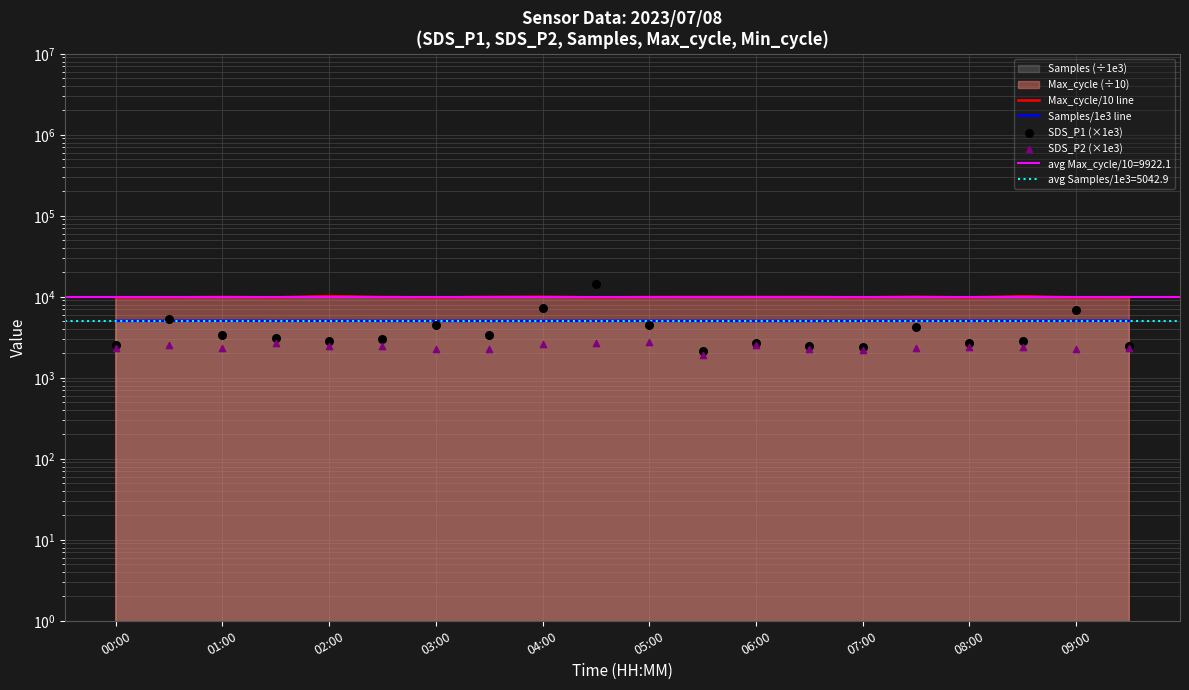

What is the total value across all series at 01:00?

22776.1